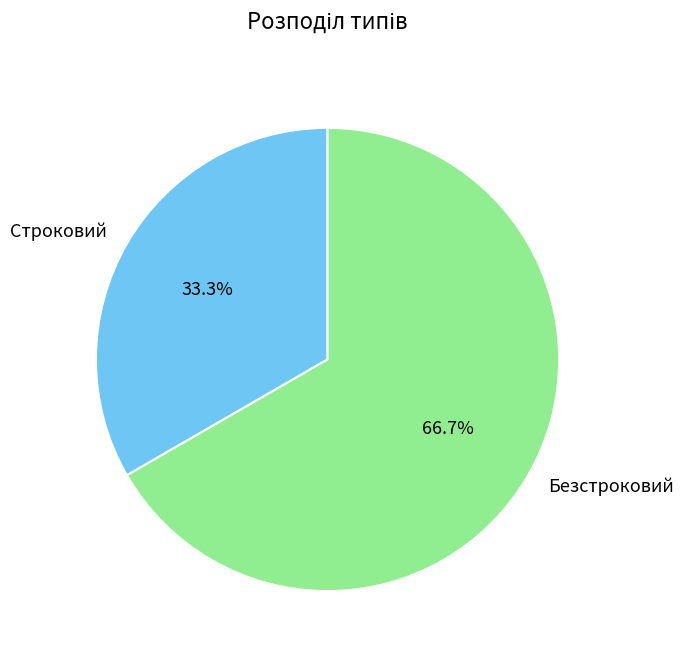

Which category has the biggest portion of the pie?

Безстроковий